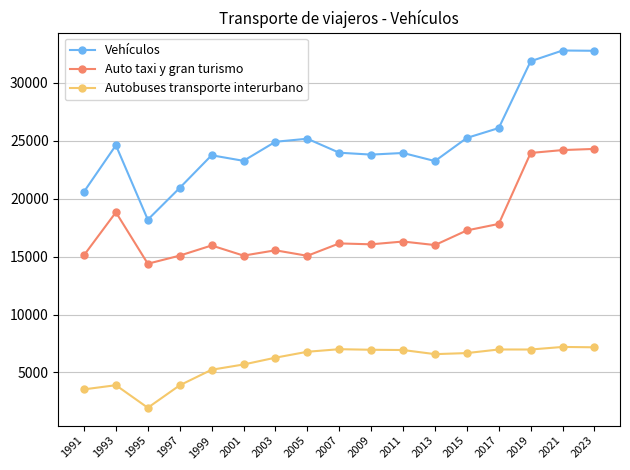

How many series are shown in this chart?

3